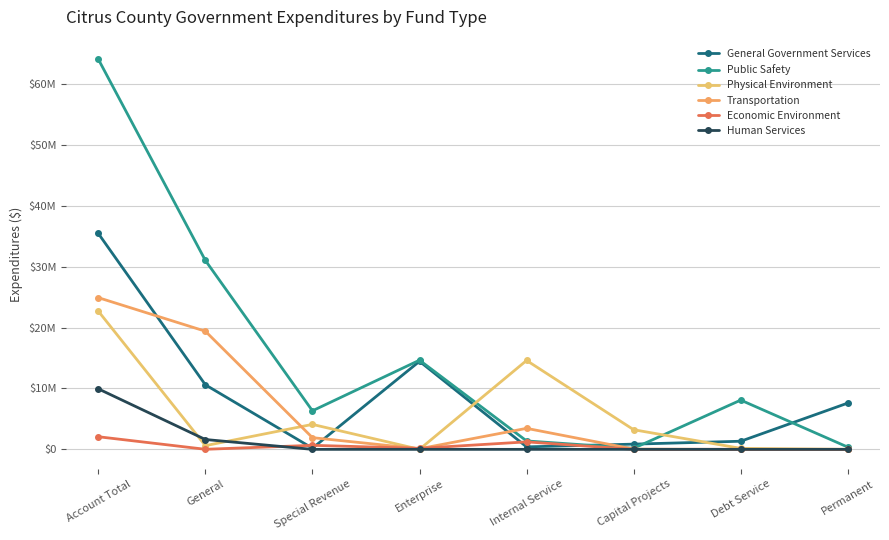

What is the sum of all Physical Environment values?

45409872